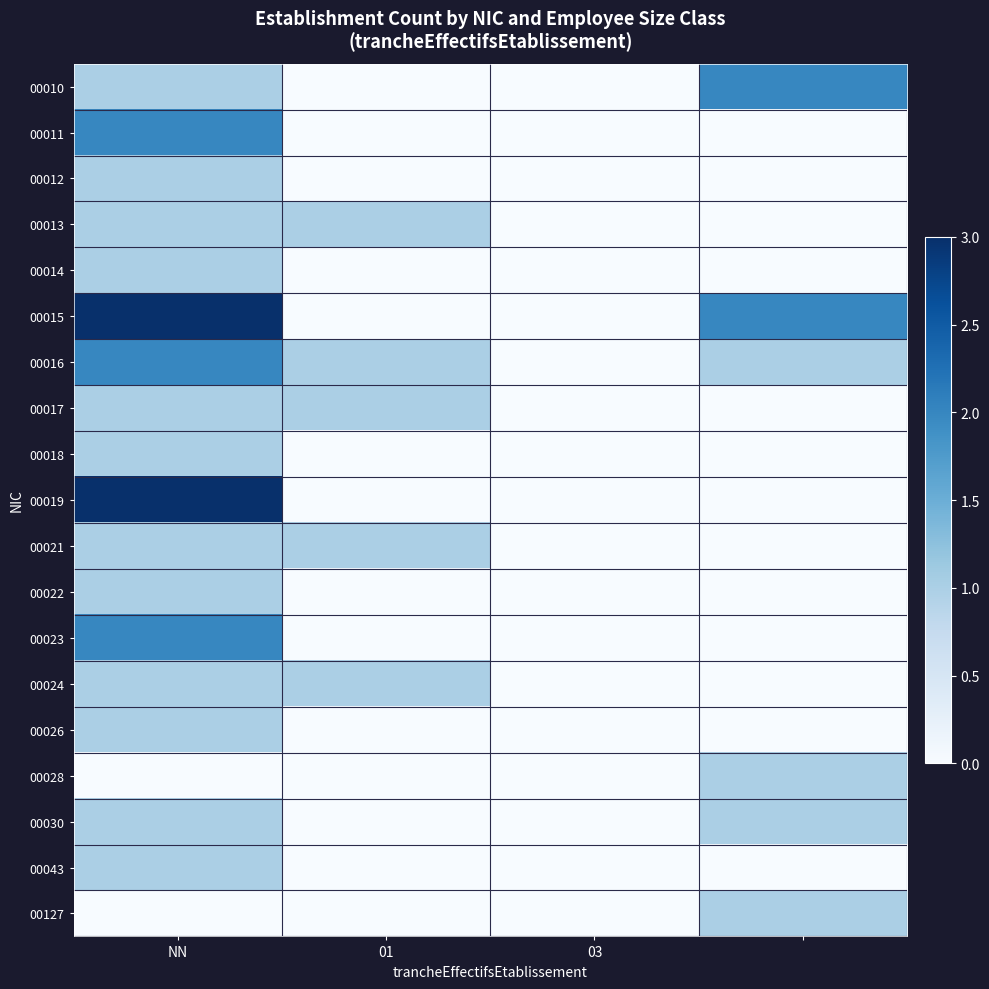

Reading left to right, list all the values displayed in this chart.

00010: 1	0	0	2
00011: 2	0	0	0
00012: 1	0	0	0
00013: 1	1	0	0
00014: 1	0	0	0
00015: 3	0	0	2
00016: 2	1	0	1
00017: 1	1	0	0
00018: 1	0	0	0
00019: 3	0	0	0
00021: 1	1	0	0
00022: 1	0	0	0
00023: 2	0	0	0
00024: 1	1	0	0
00026: 1	0	0	0
00028: 0	0	0	1
00030: 1	0	0	1
00043: 1	0	0	0
00127: 0	0	0	1